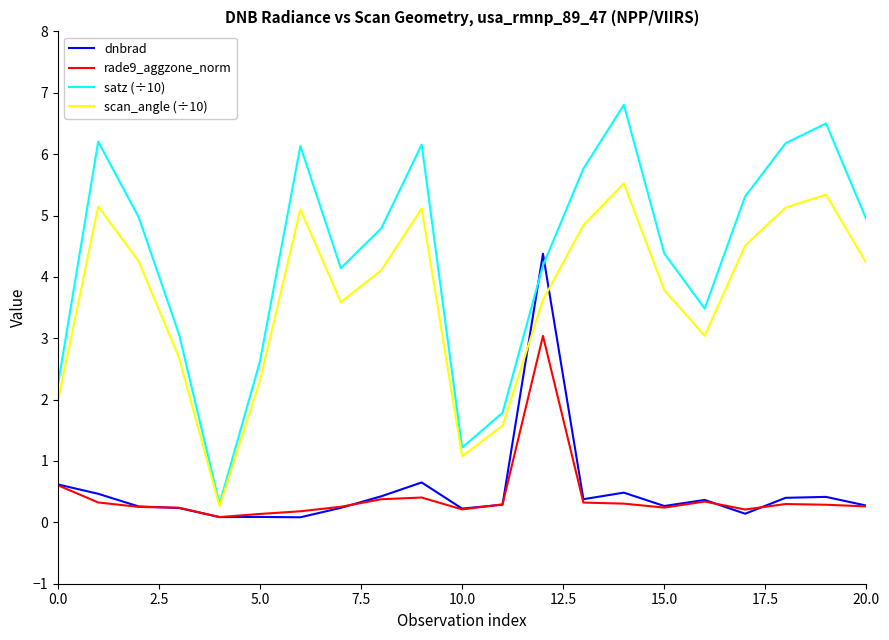

Which series has the widest spread of values?

satz (÷10)